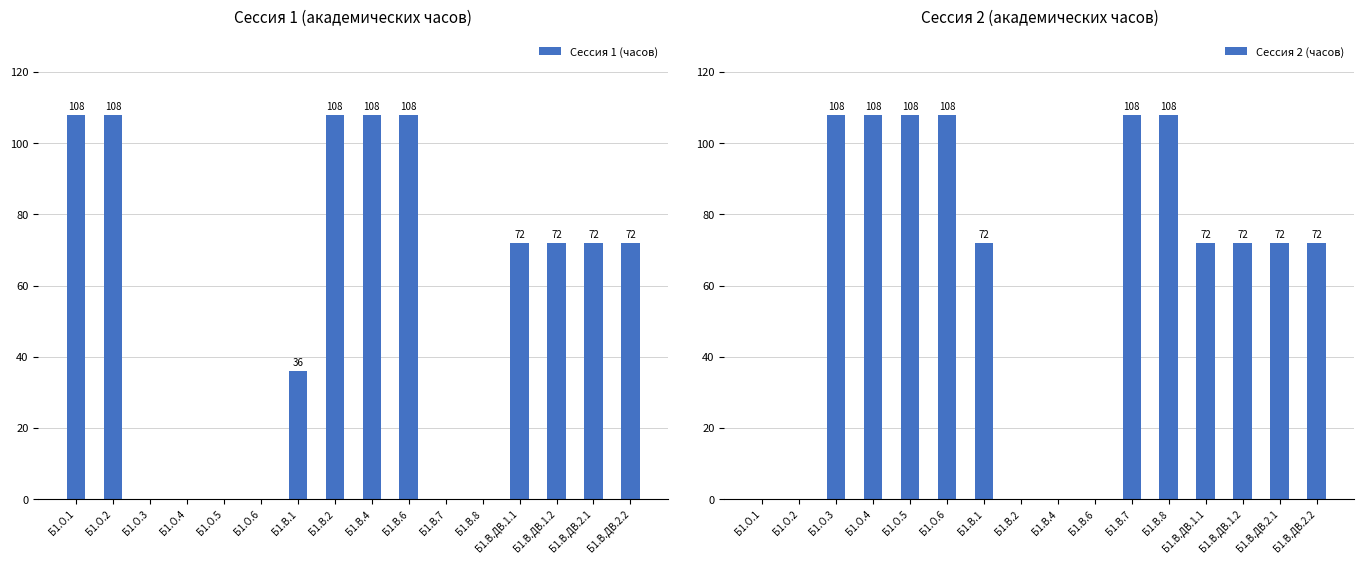

Which has a higher value, Б1.О.2 or Б1.В.ДВ.1.2?

Б1.О.2